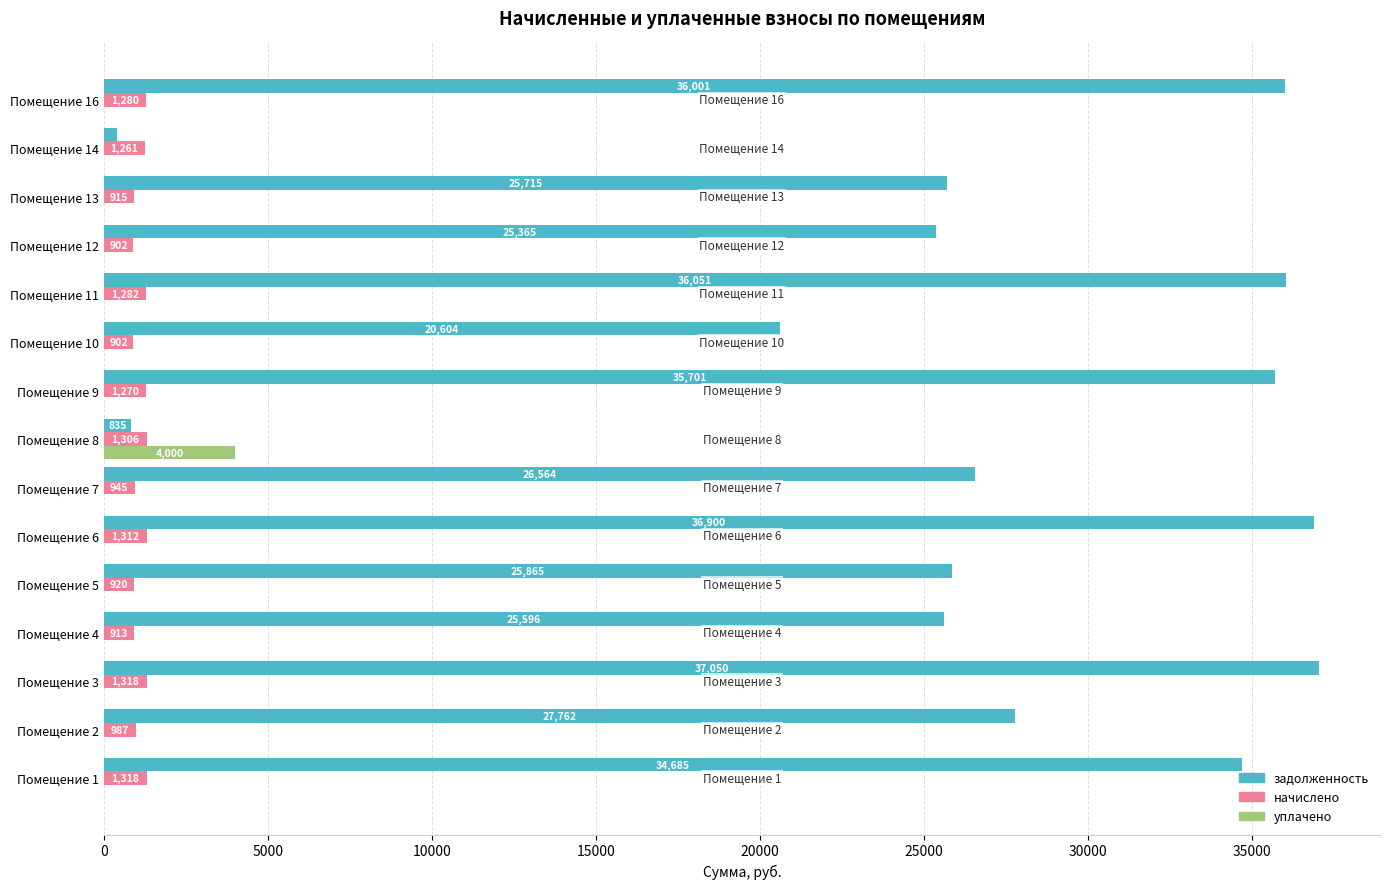

What is the maximum value for задолженность?

37049.6